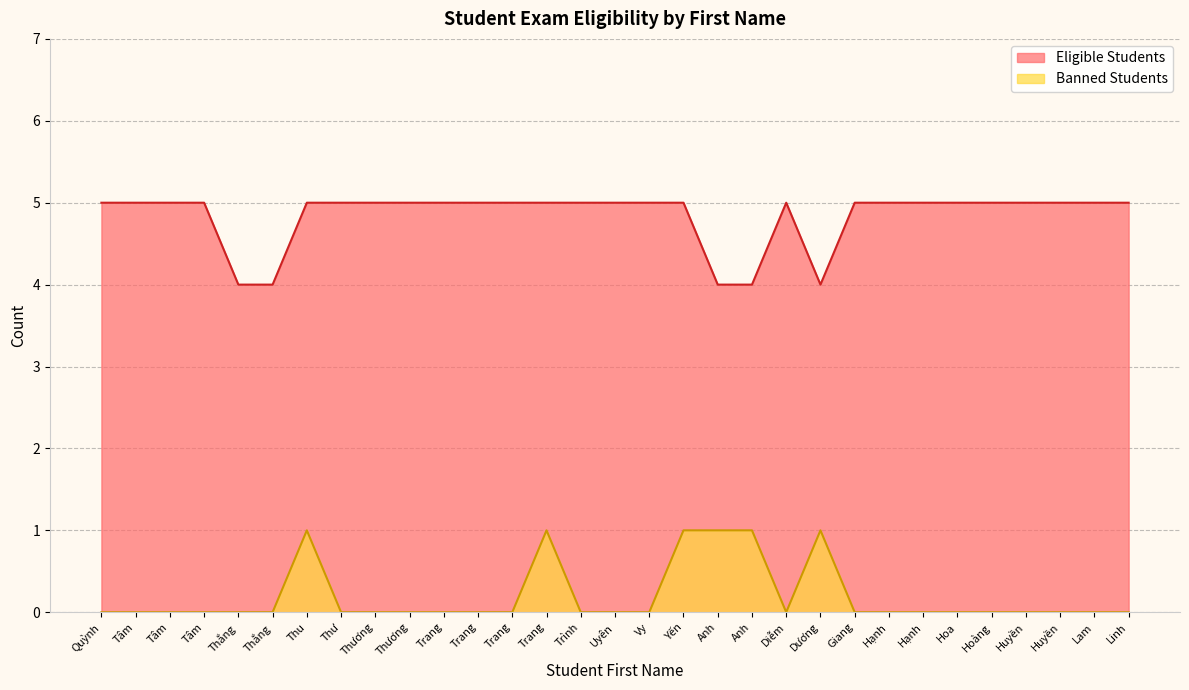

Which series has the widest spread of values?

Eligible Students